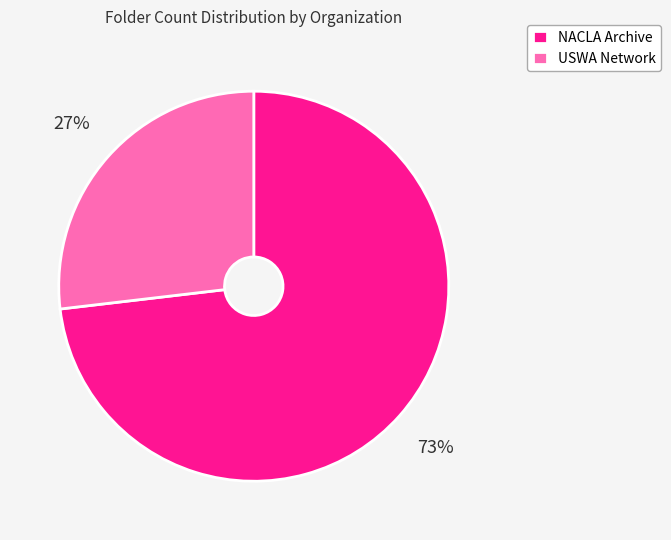

Rank the categories by value from lowest to highest.

USWA Network, NACLA Archive